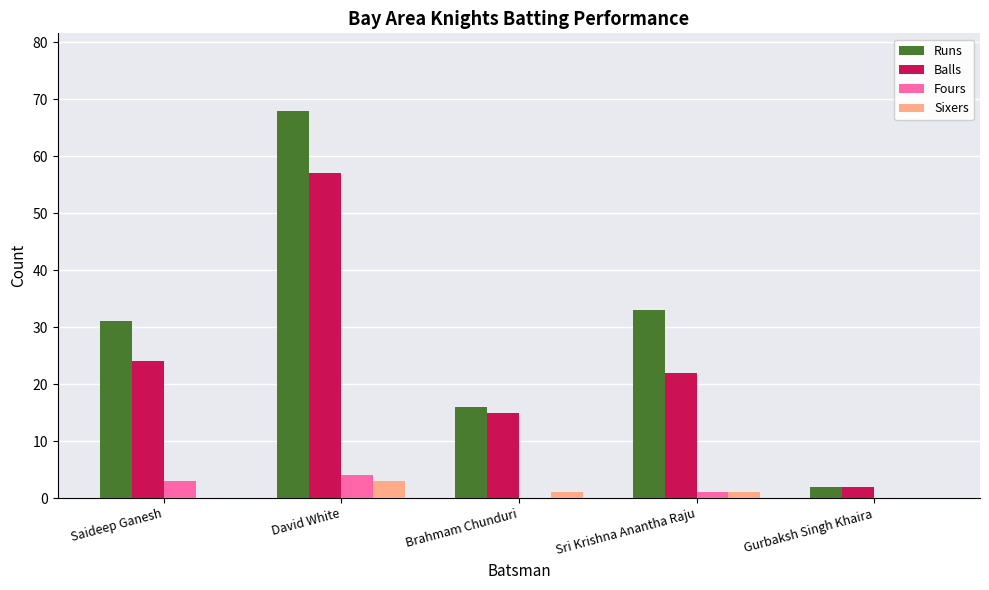

Which series has the largest range (max minus min)?

Runs